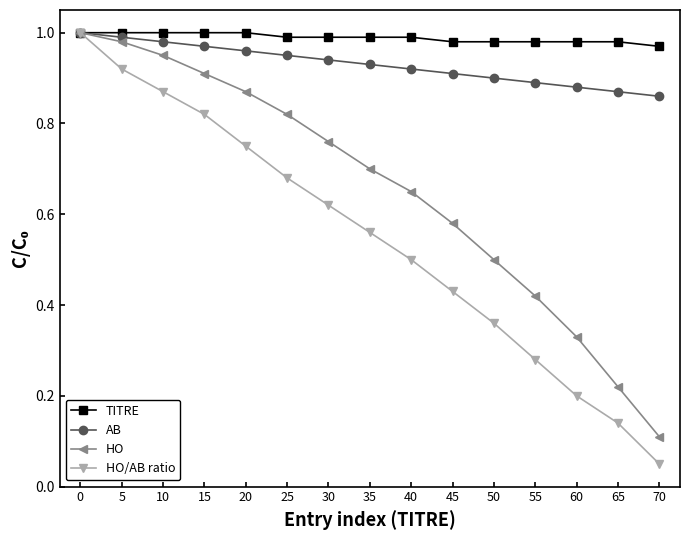

At which label is HO closest to 0?

70